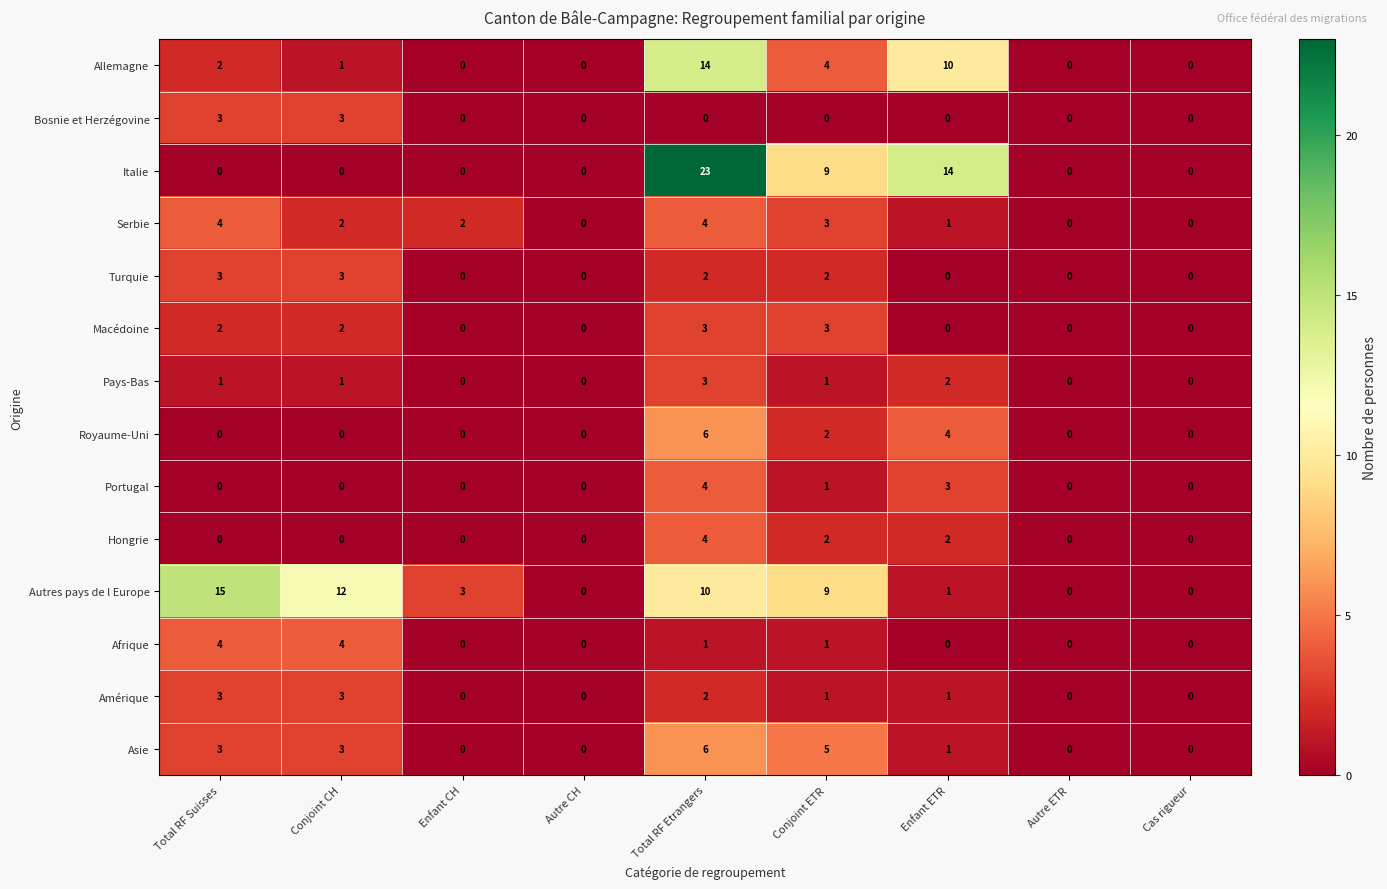

Which series has the largest range (max minus min)?

Italie